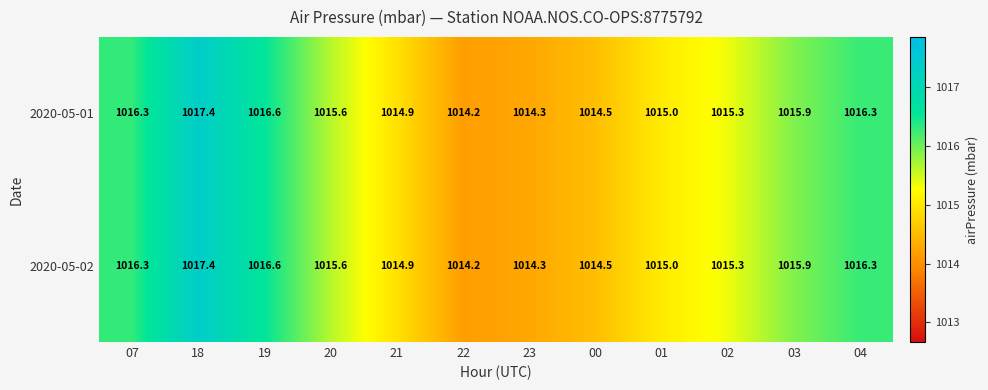

The value of 2020-05-01 at 02 is 1583.2. True or false?

False